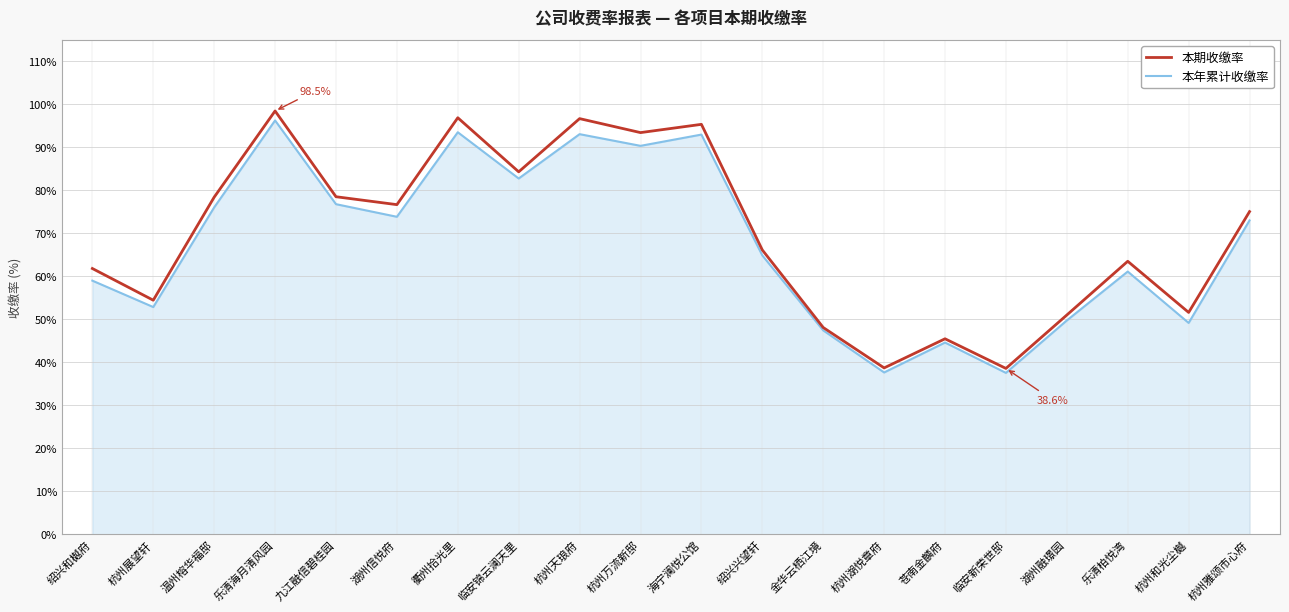

How many data points does each series have?

20